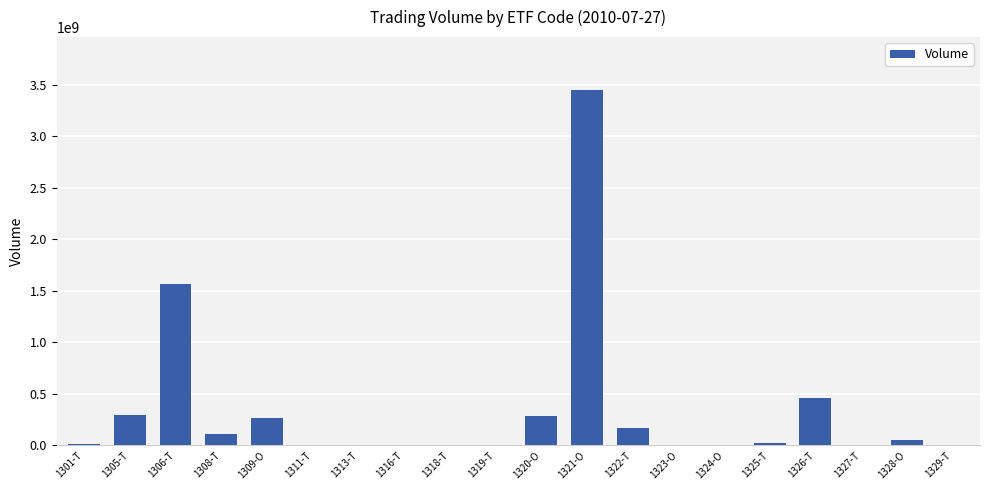

What is the difference between the values at 1326-T and 1308-T?

353545760